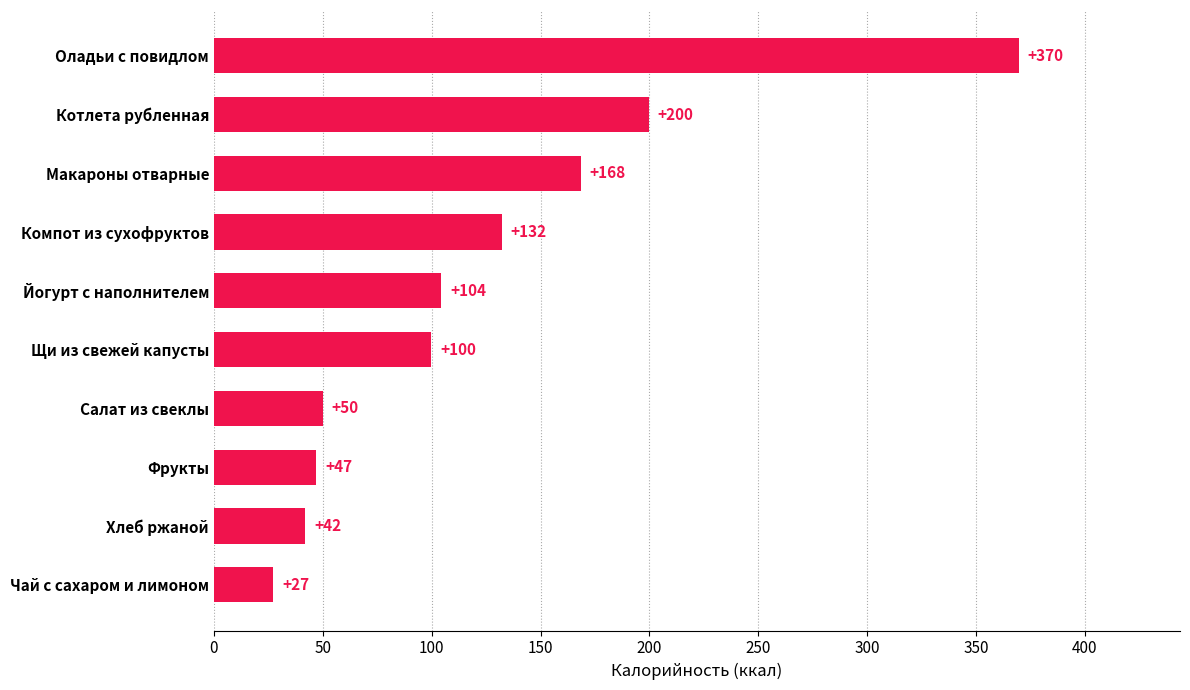

What is the difference between the second highest and minimum values?

172.5